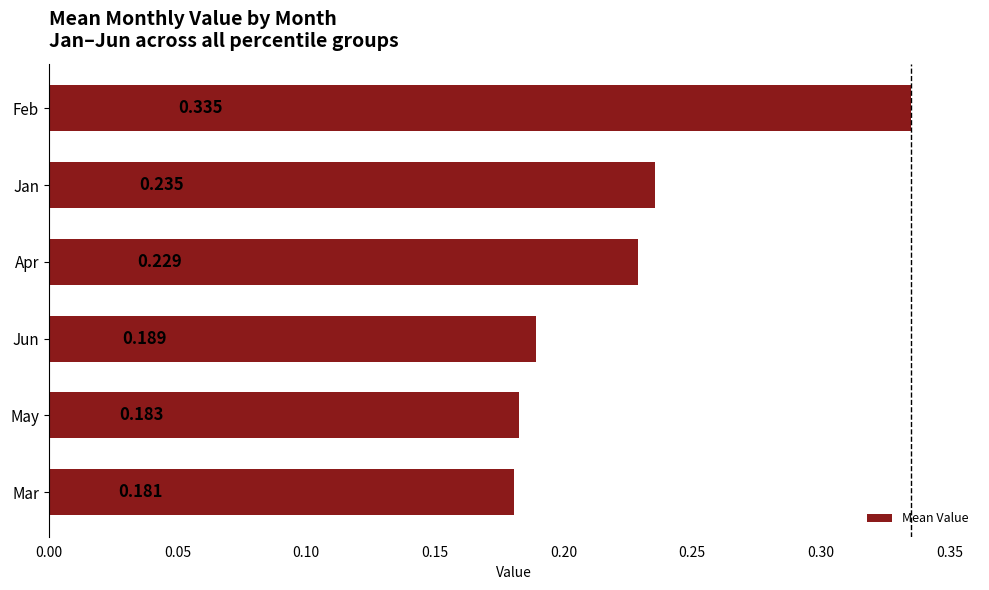

At which label is the value closest to 0?

Mar